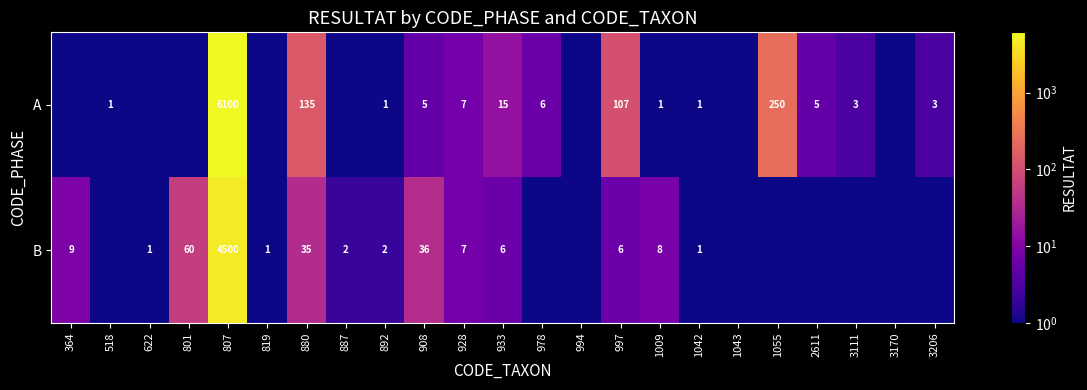

Which has a higher value, 928 or 978?

928